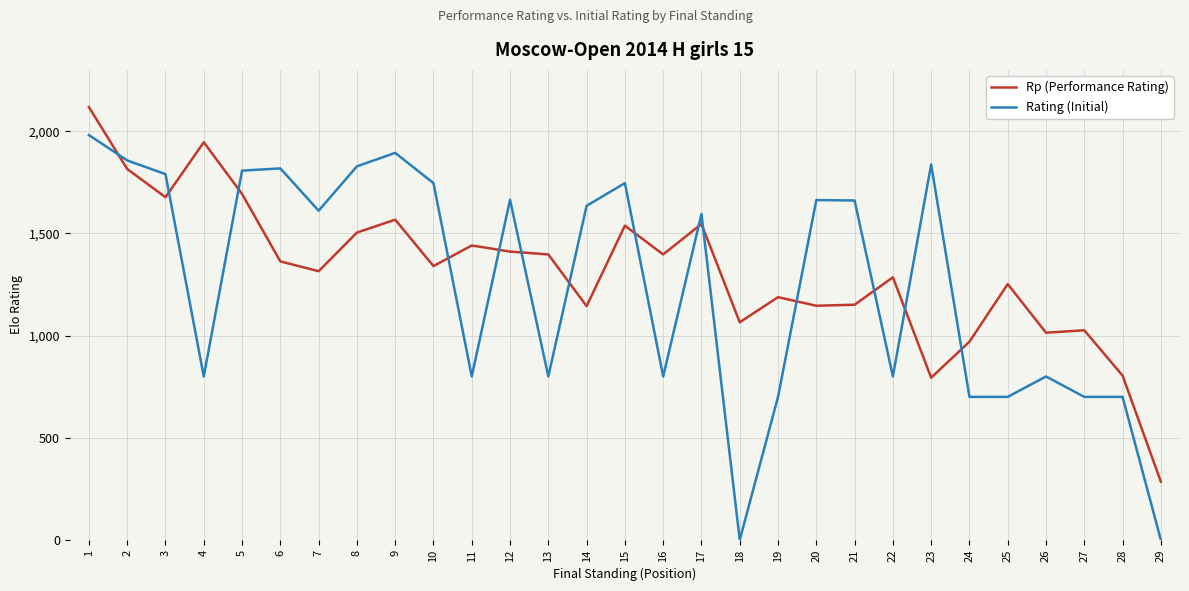

The Rating (Initial) series shows 1746 at 10. True or false?

True